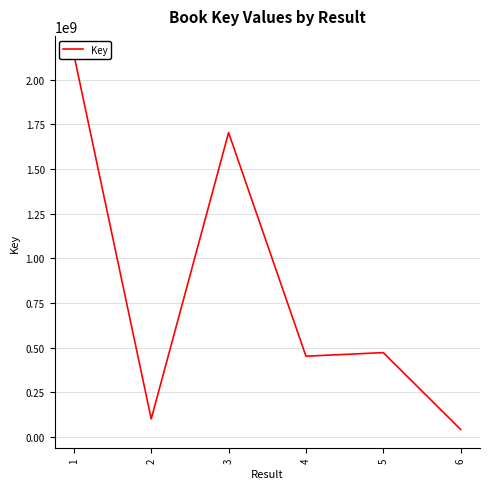

Between 3 and 1, which is larger?

1